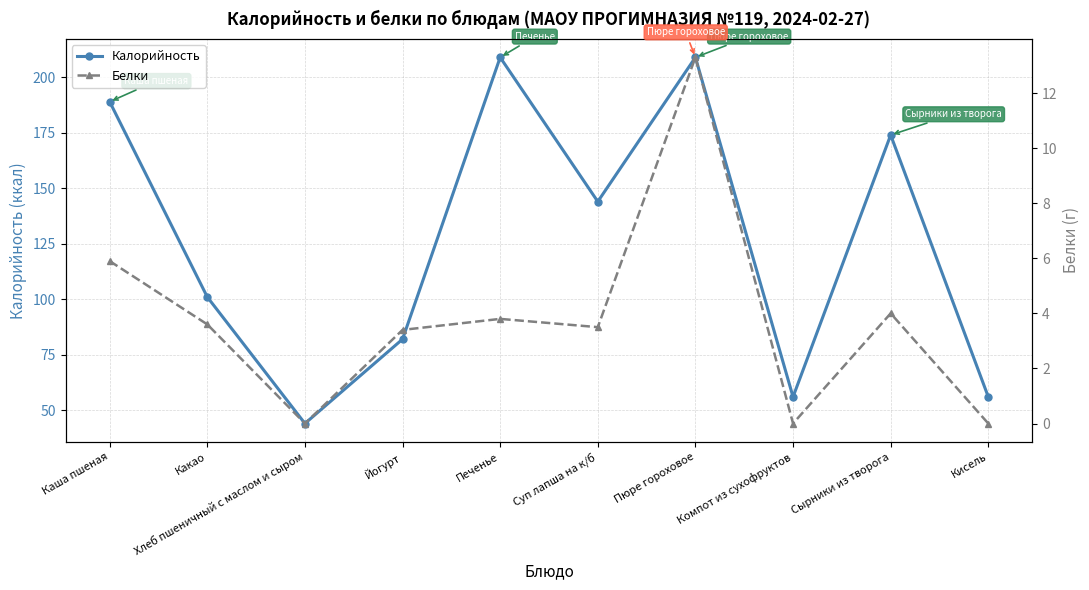

Rank the series by their average value, from highest to lowest.

Калорийность, Белки